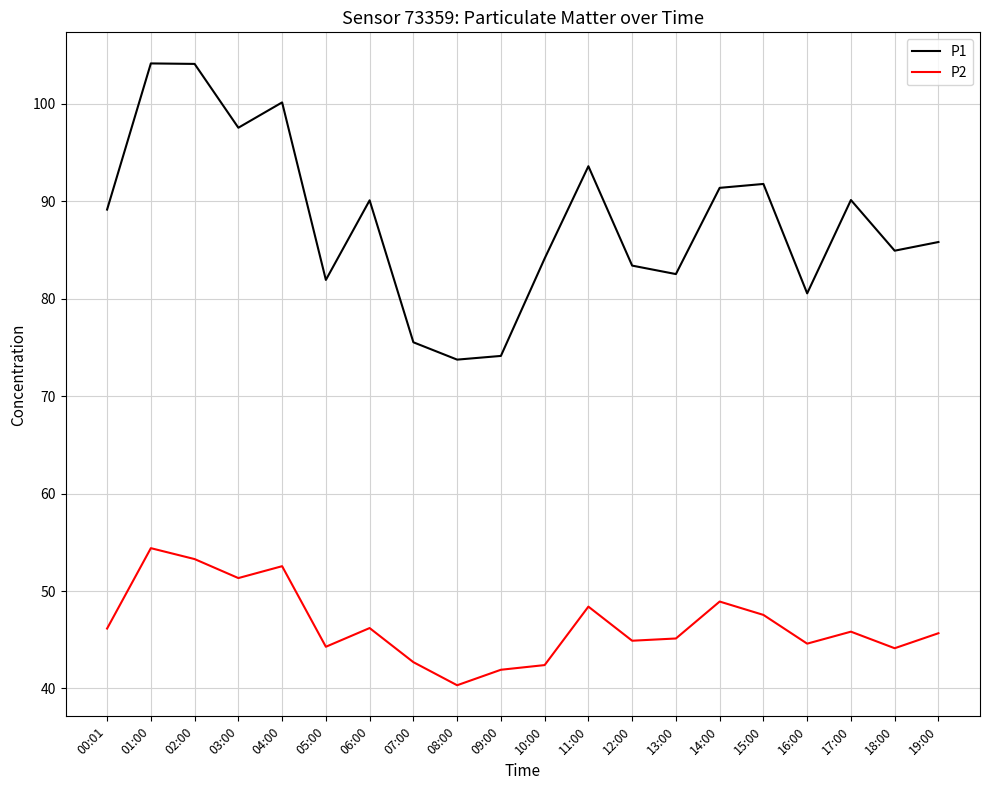

What position from the left is 19:00?

20